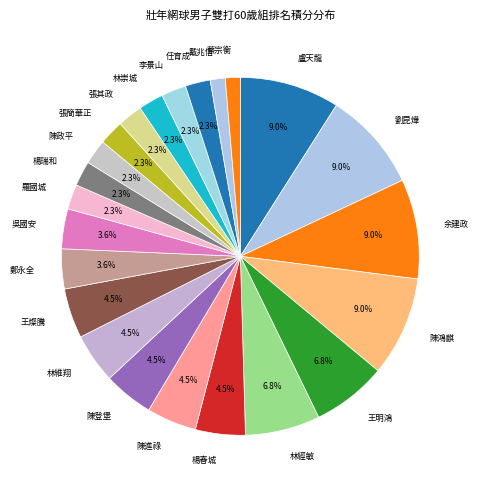

What portion of the pie excludes 陳進祿?

95.5%